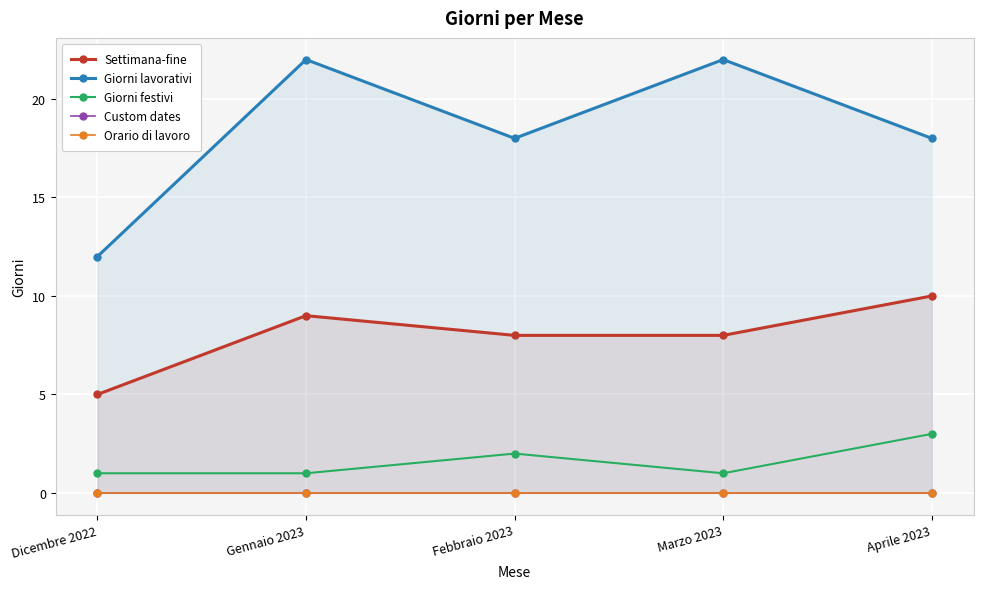

Which series has the largest total across all categories?

Giorni lavorativi